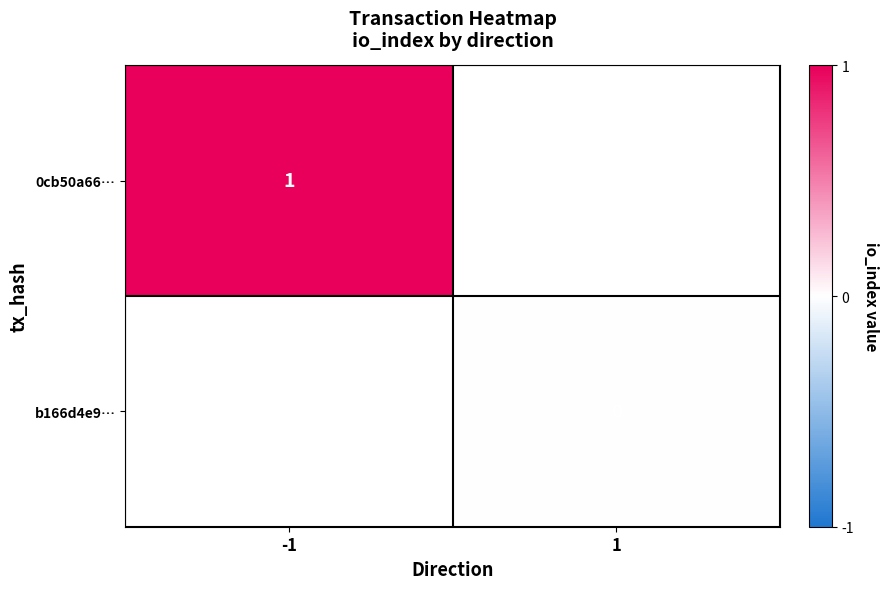

Between -1 and 1, which is larger?

1